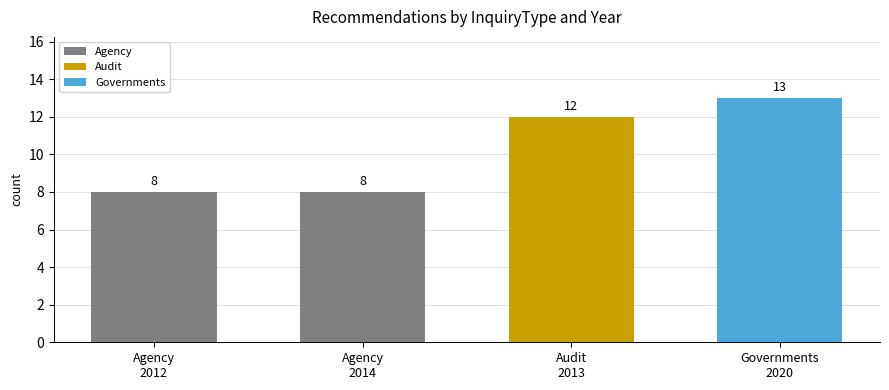

Approximately how many times larger is the value at Agency
2012 compared to Audit
2013?

0.7